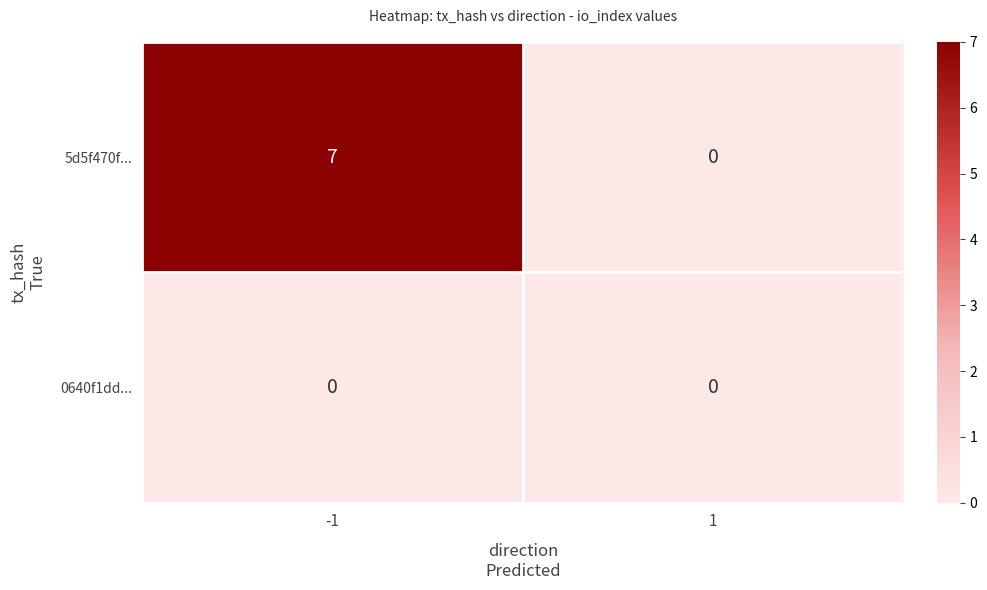

What is the maximum value shown in the chart?

7